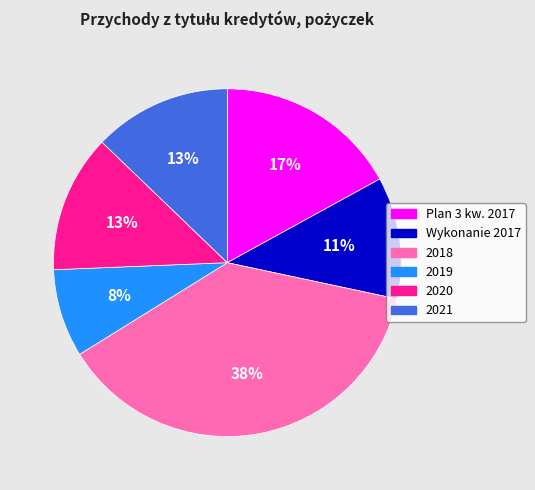

Between 2018 and Plan 3 kw. 2017, which is larger?

2018